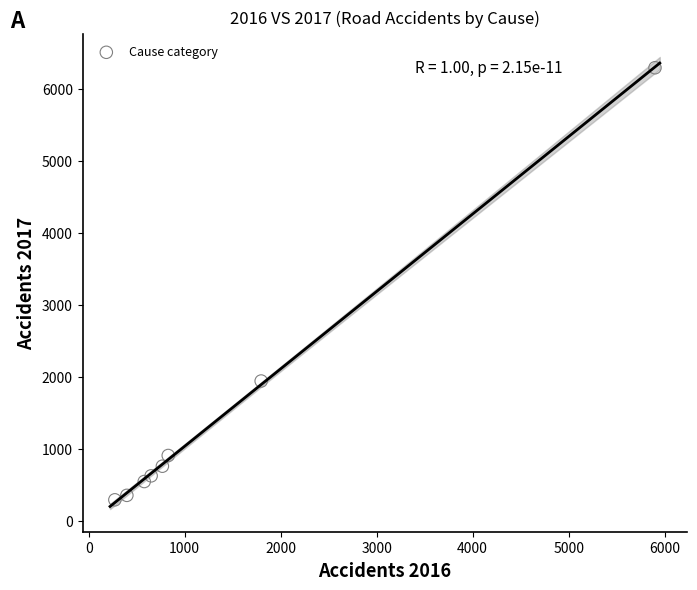

What Y value in the scatter plot is closest to 3290?

1939